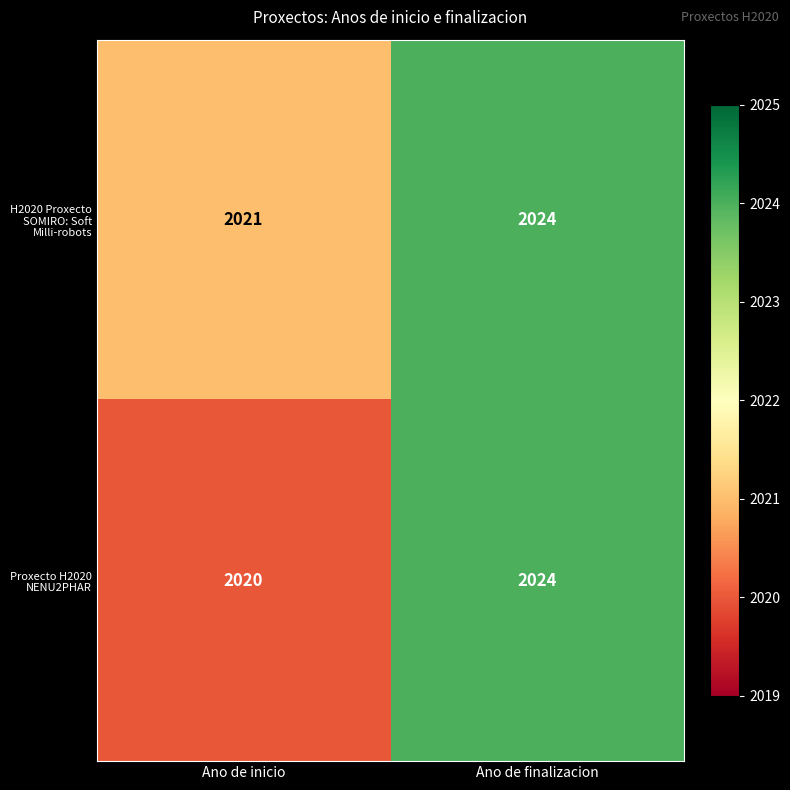

At how many categories does at least one series exceed 2022?

1